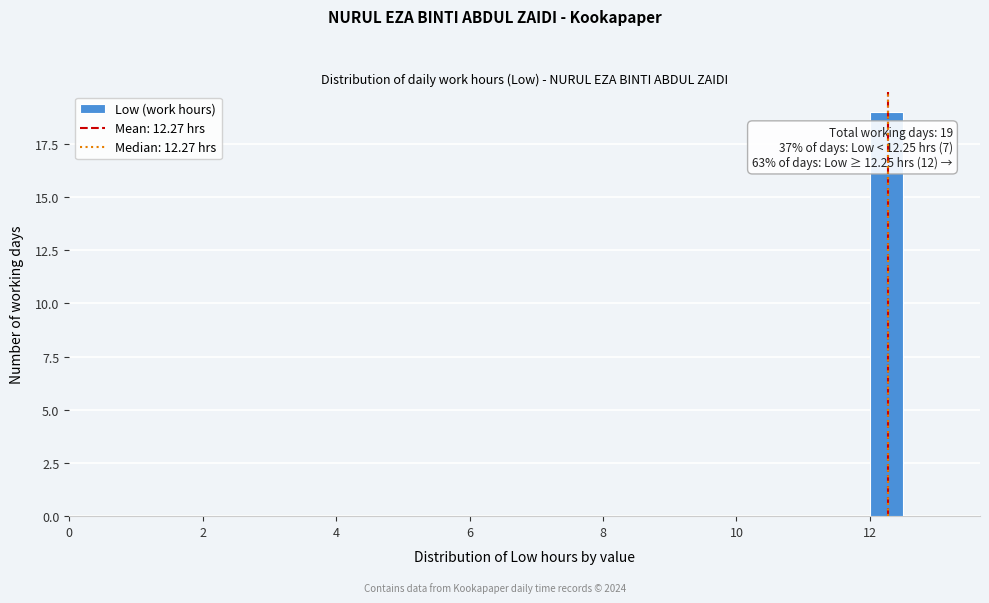

Around what value on the x-axis is the tallest bar? Give the approximate position of its centre, as read against the axis.

12.2